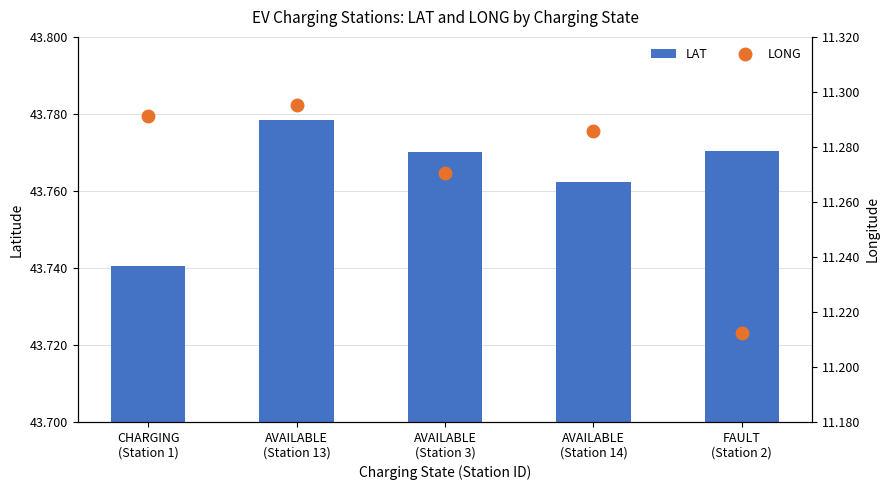

Is the value of LONG at AVAILABLE
(Station 13) greater than the value of LAT at AVAILABLE
(Station 14)?

No